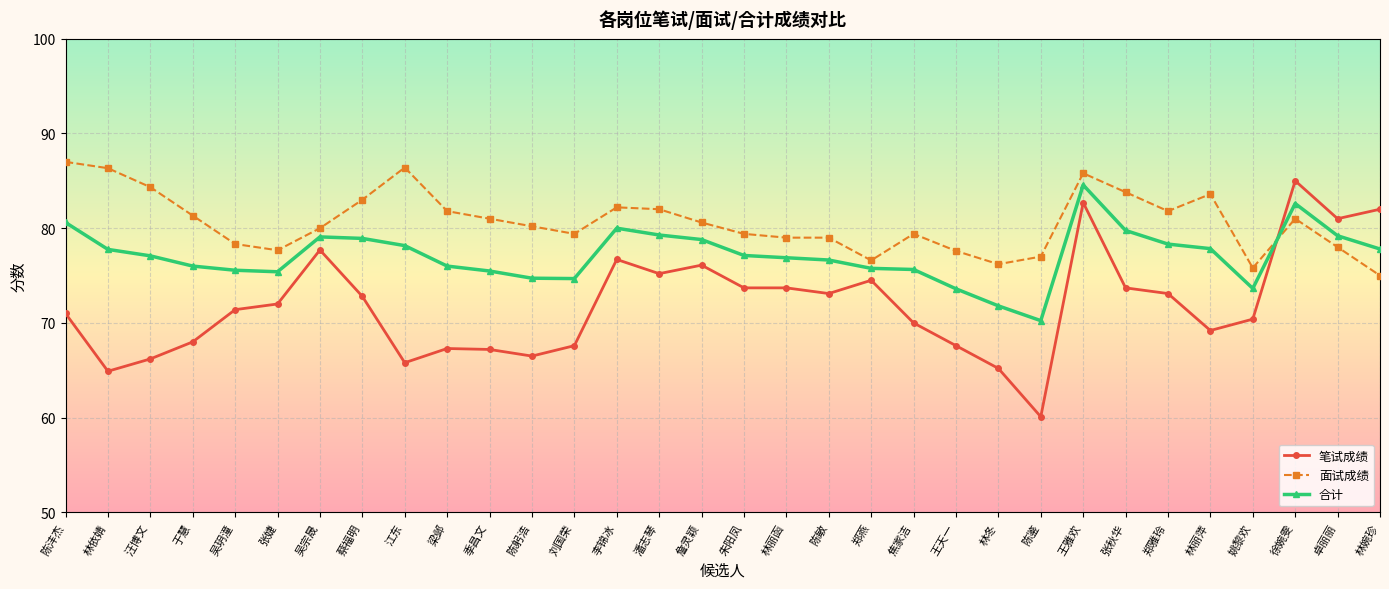

True or false: 面试成绩 has more than 1 interior local peaks.

True